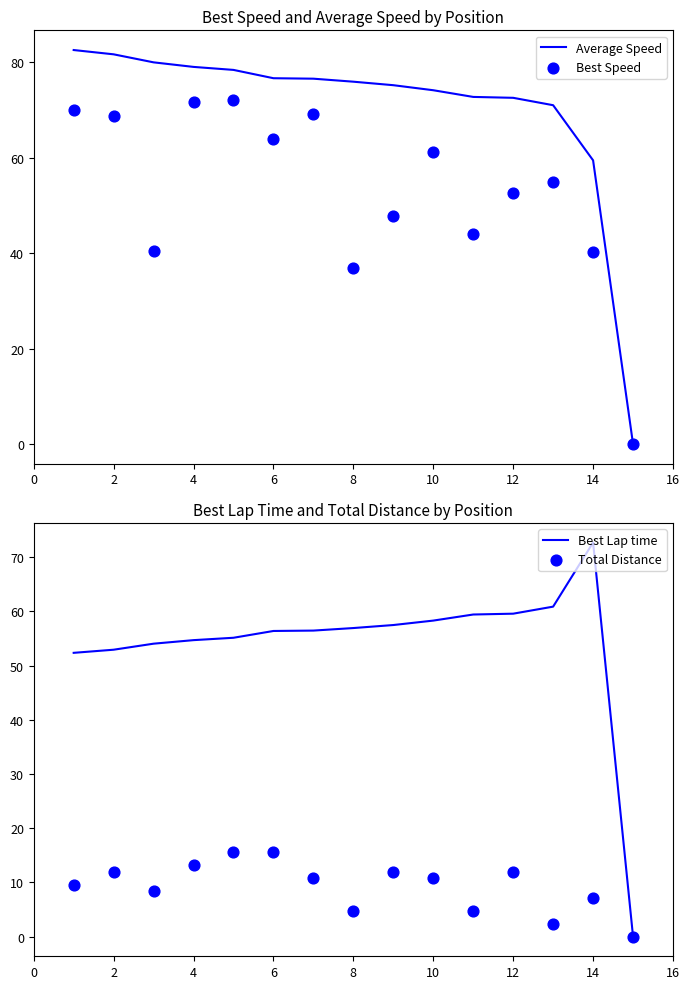

At how many categories does at least one series exceed 65?

14